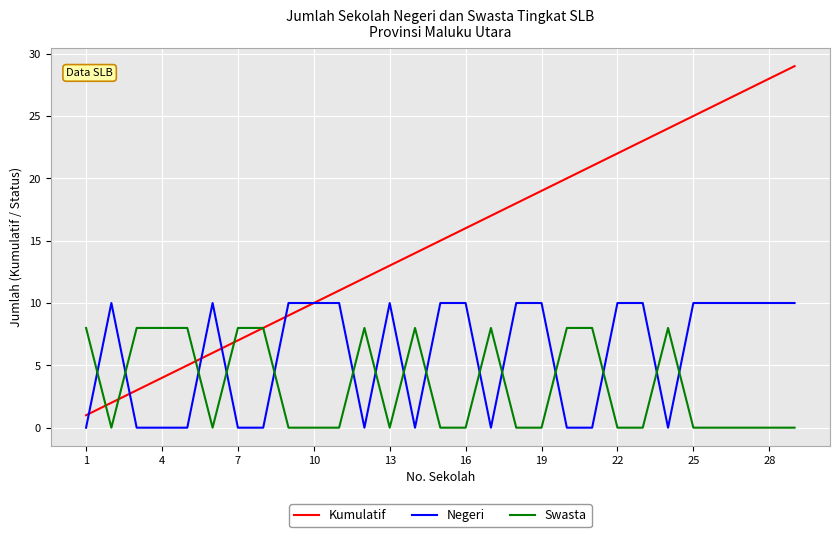

At how many categories does at least one series exceed 7?

29